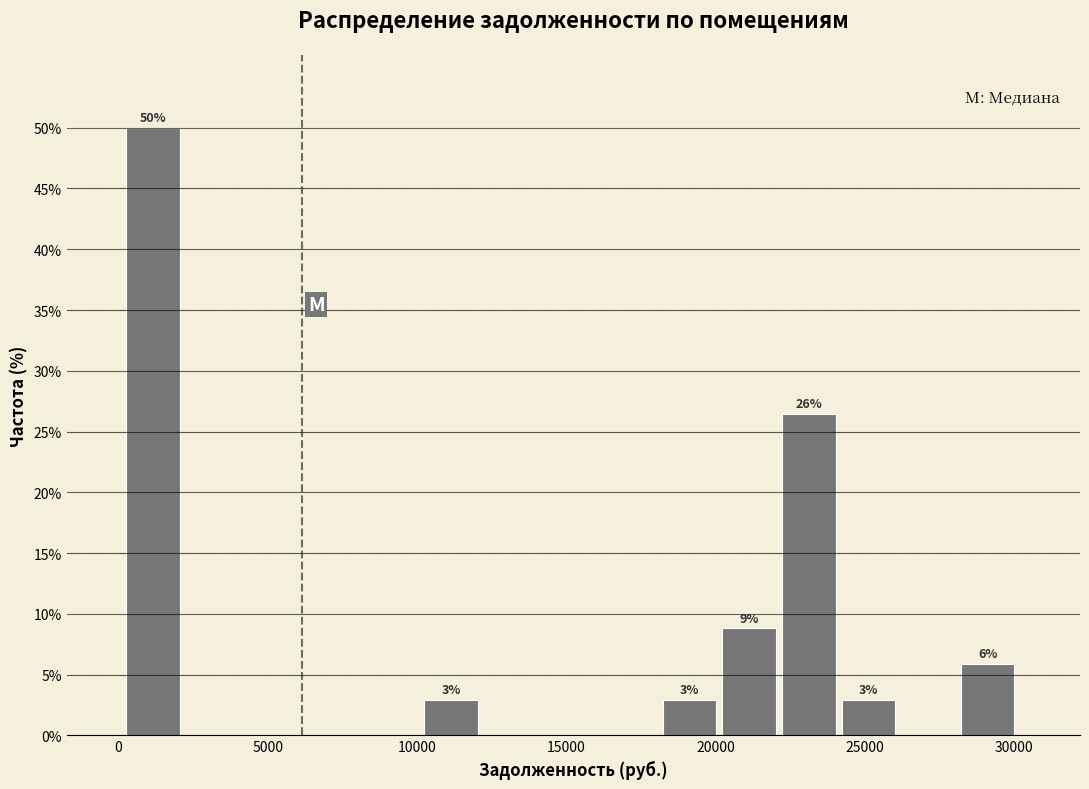

Around what value on the x-axis is the tallest bar? Give the approximate position of its centre, as read against the axis.

1000